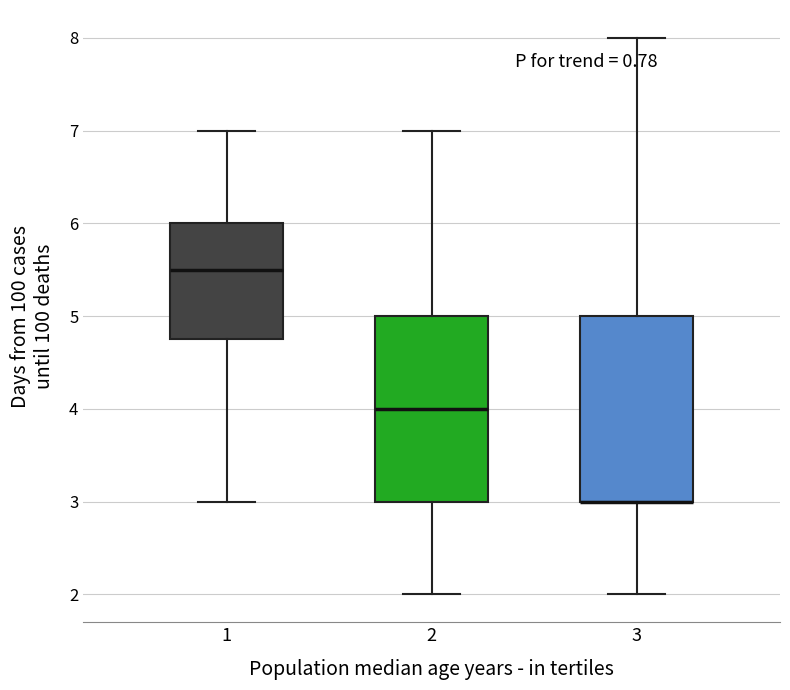

Reading left to right, read every box against the y-axis: the position of its median line, the range the box covers, and the ends of its whiskers. The values are not printed on the chart, so give them approximately, as read against the axis.

1: median 5.5, box 4.8 to 6.0, whiskers 3.0 to 7.0
2: median 4.0, box 3.0 to 5.0, whiskers 2.0 to 7.0
3: median 3.0 (drawn on the box's lower edge), box 3.0 to 5.0, whiskers 2.0 to 8.0